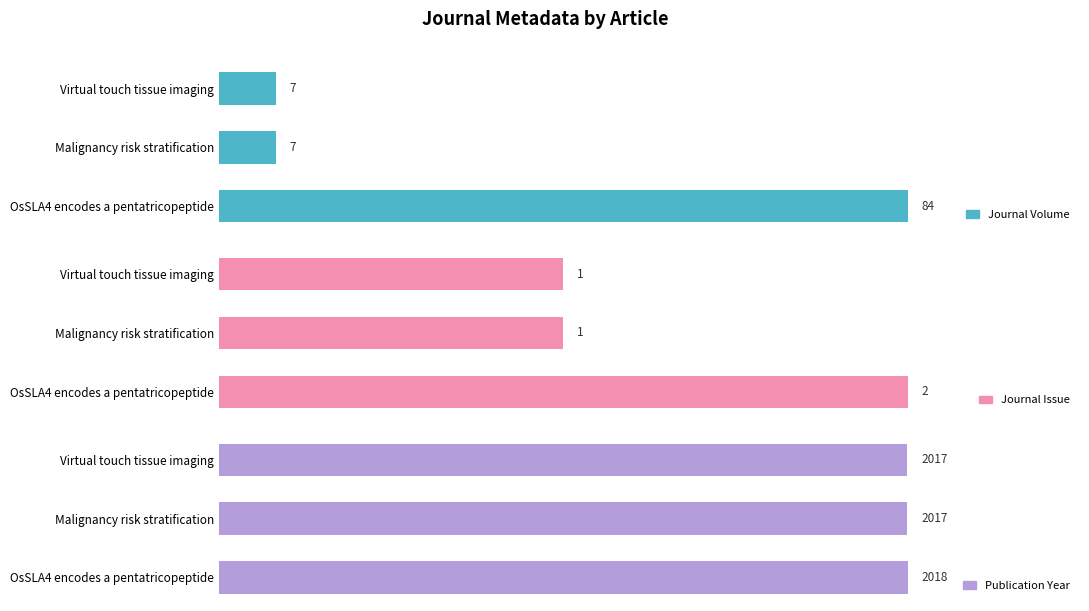

How many bars are there in each group?

3